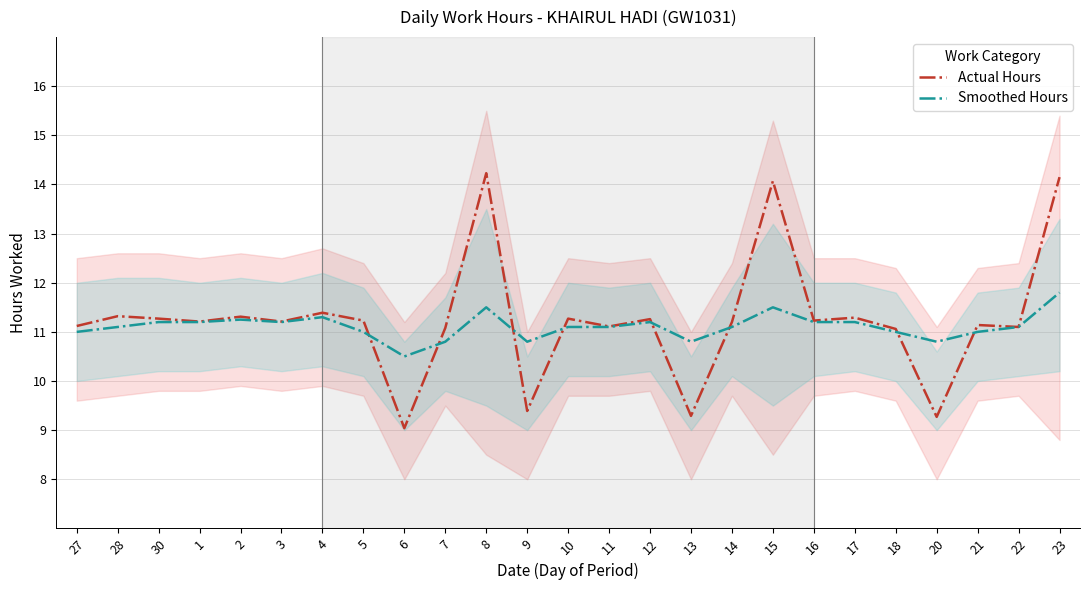

Which category has the lowest value in the Smoothed Hours series?

6